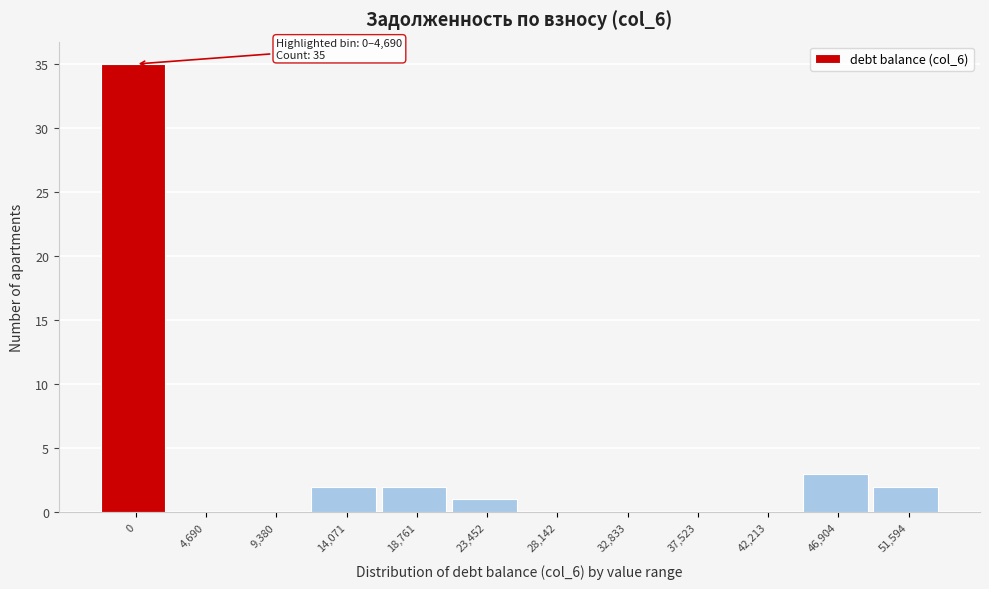

Reading right to left, transcribe all the data shown in this chart.

51,594=2	46,904=3	42,213=0	37,523=0	32,833=0	28,142=0	23,452=1	18,761=2	14,071=2	9,380=0	4,690=0	0=35